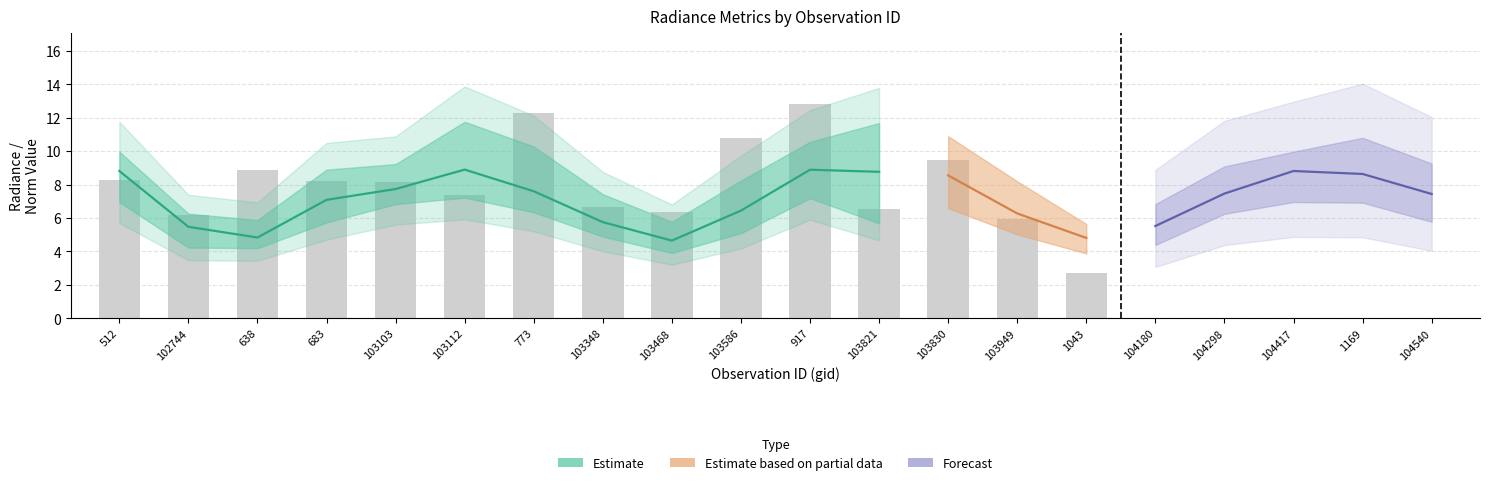

The rade9_bin_mdn series shows 2.0 at 104180. True or false?

False